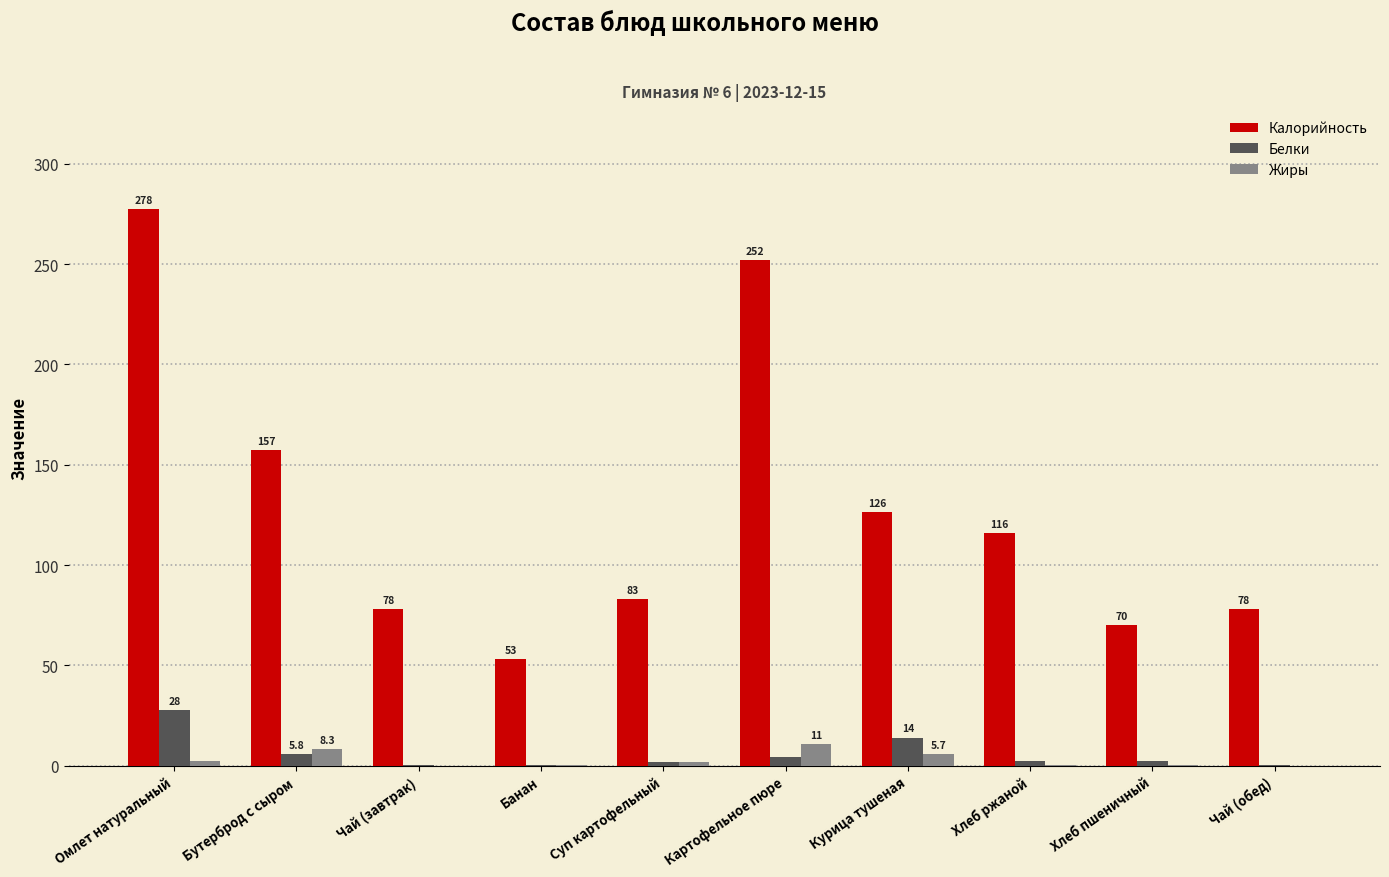

What is the difference between the Калорийность values at Чай (завтрак) and Хлеб ржаной?

37.9